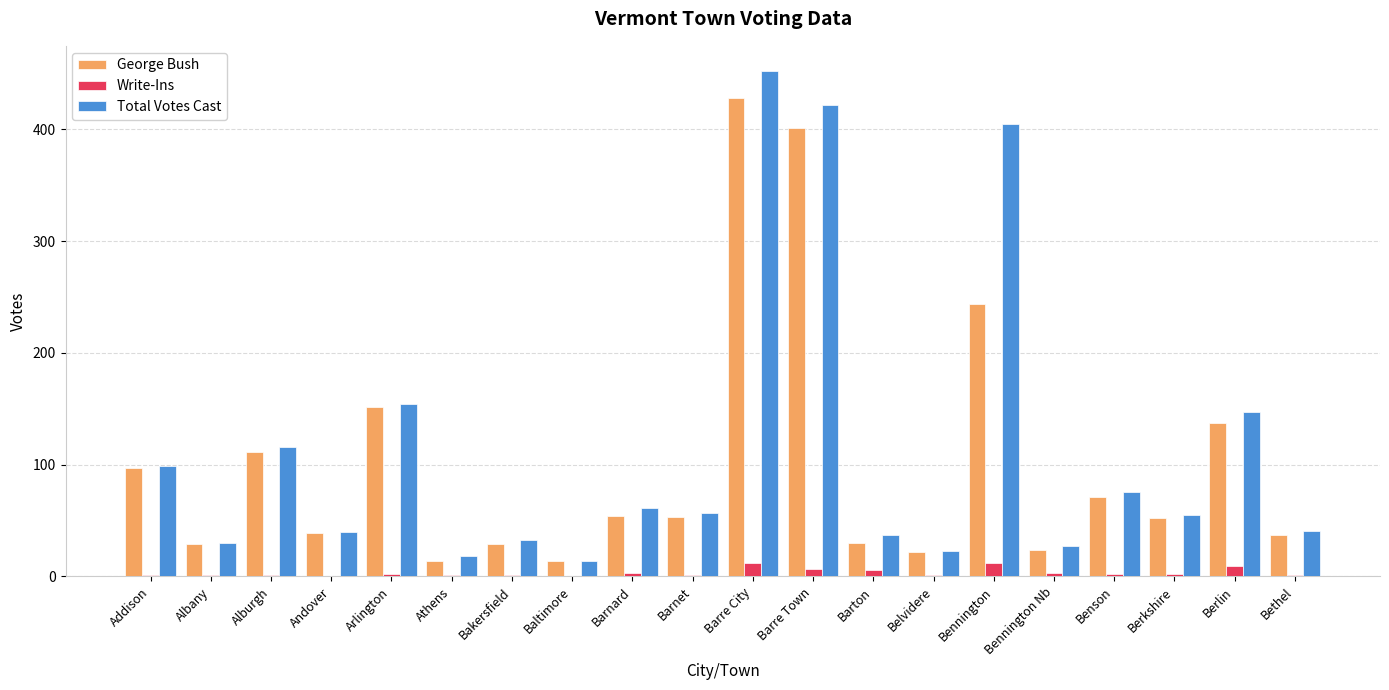

How many data points does each series have?

20